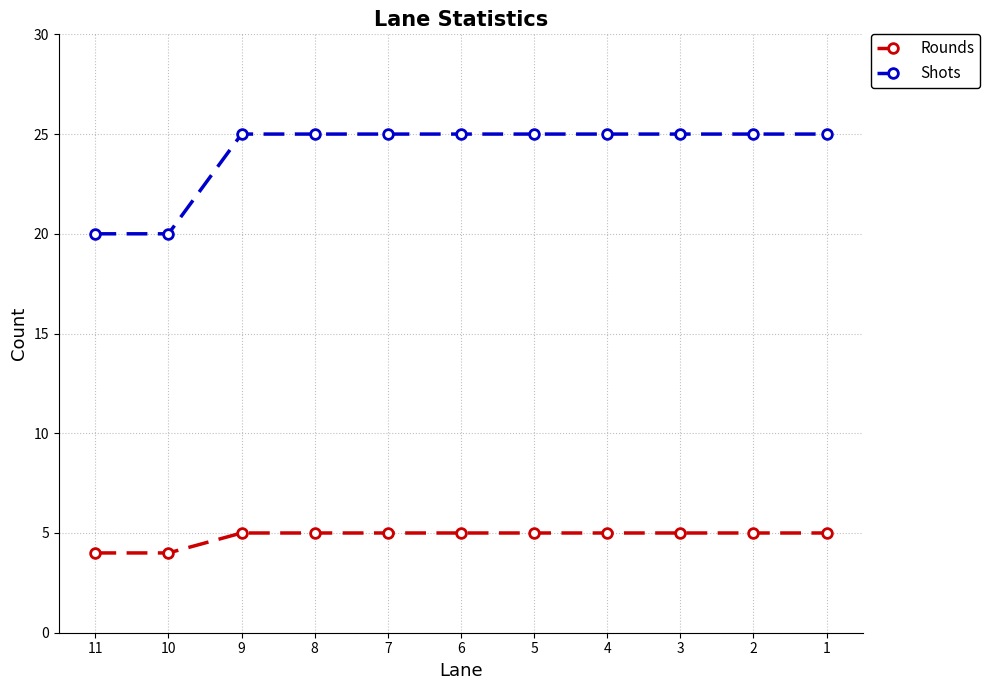

What is the difference between the highest and lowest values at 1?

20